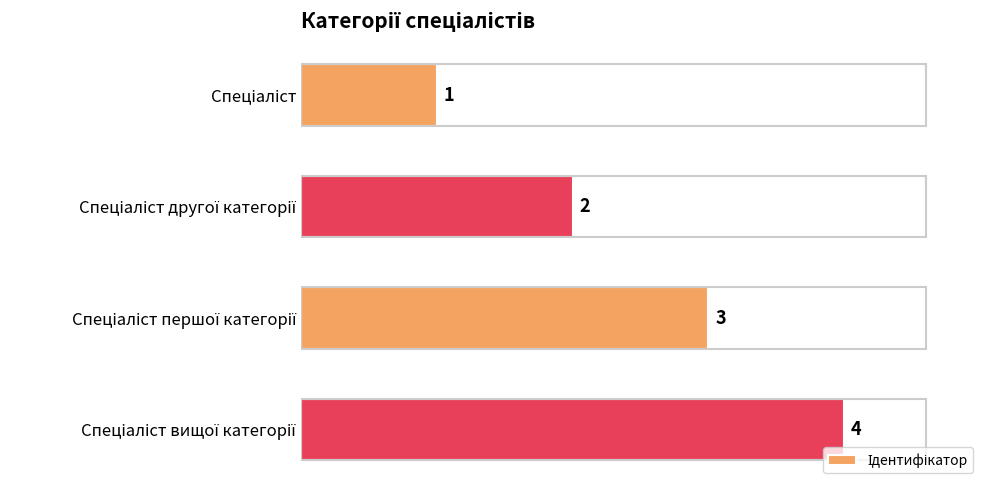

What is the sum of all values?

10